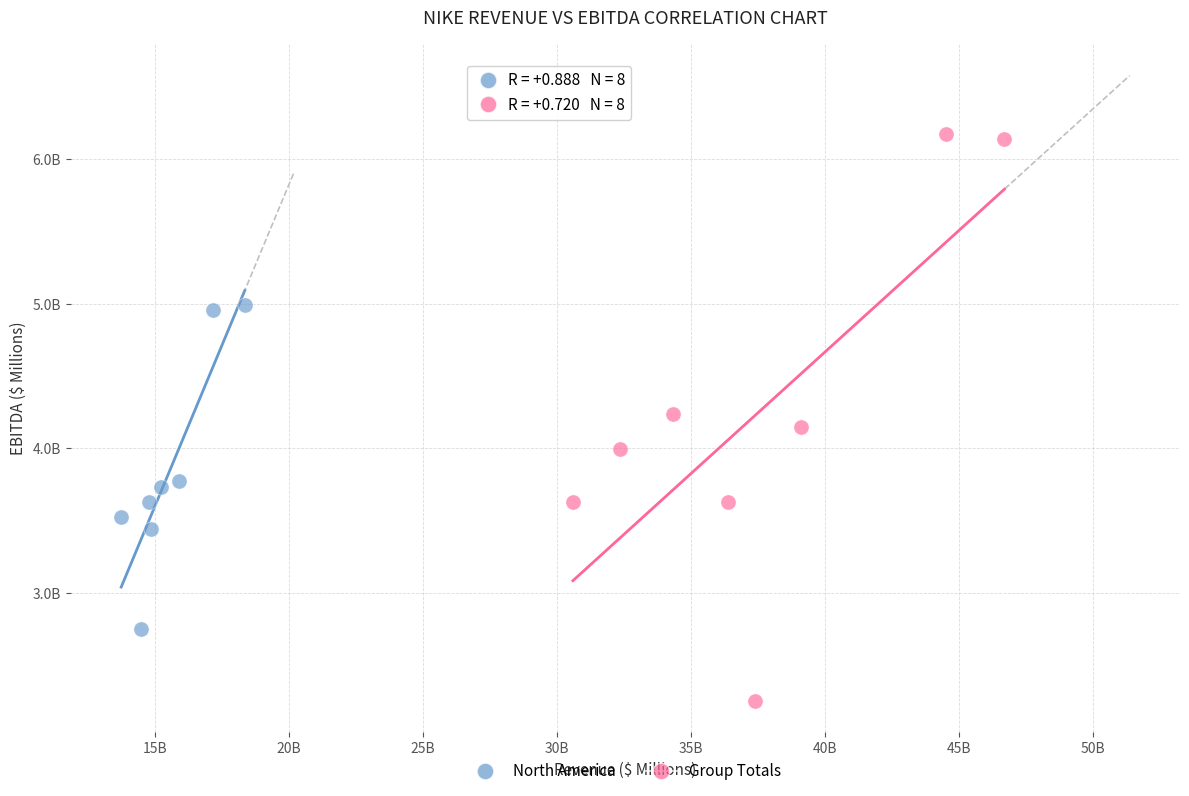

Which series reaches the minimum Y coordinate?

Group Totals